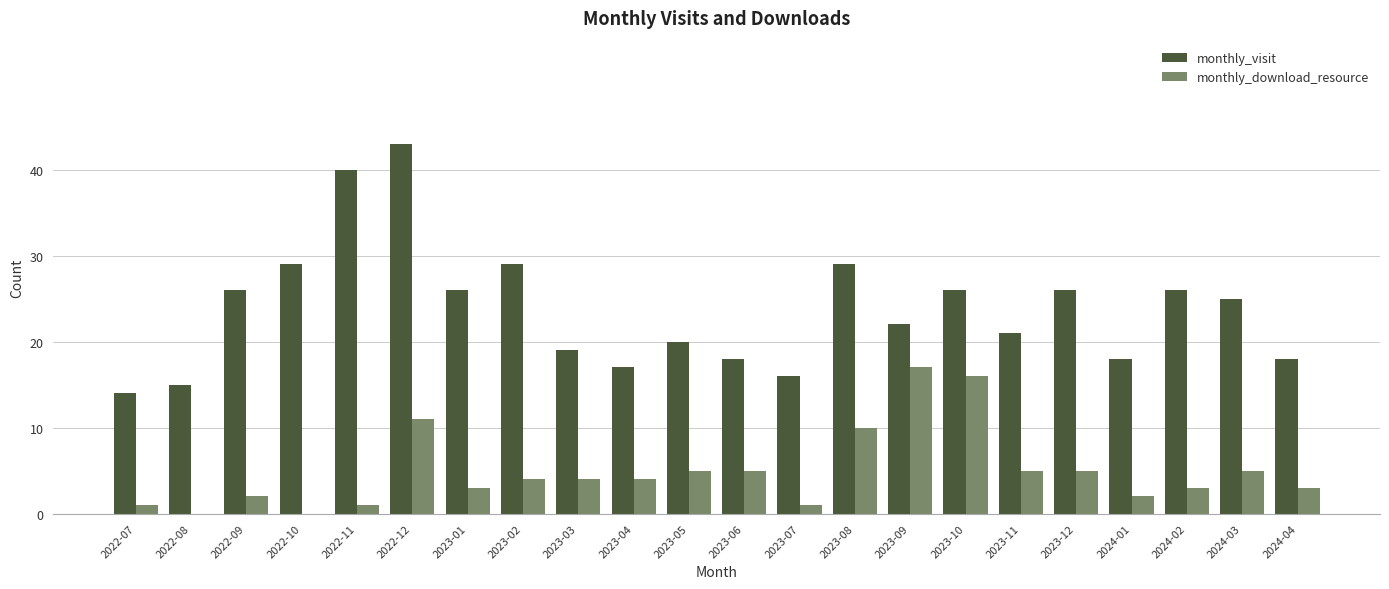

What is the highest value of the monthly_download_resource series?

17